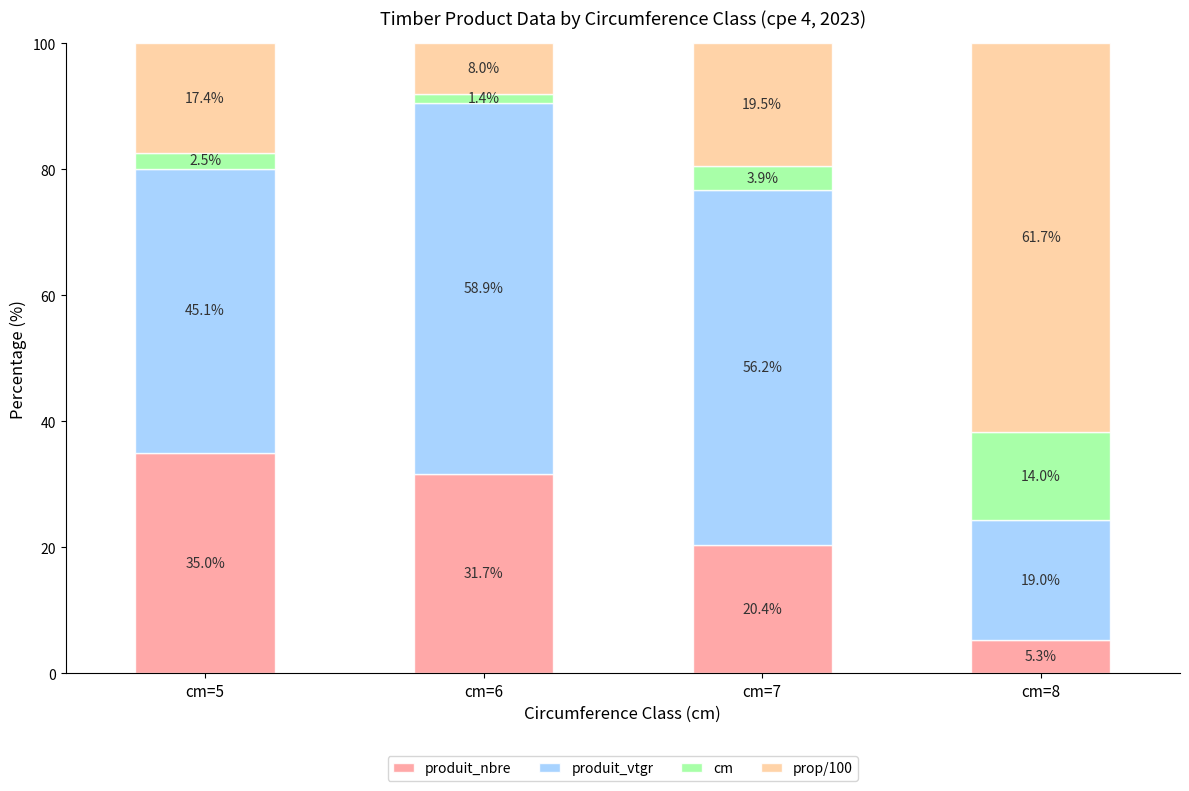

At which label does produit_nbre reach its peak?

cm=5